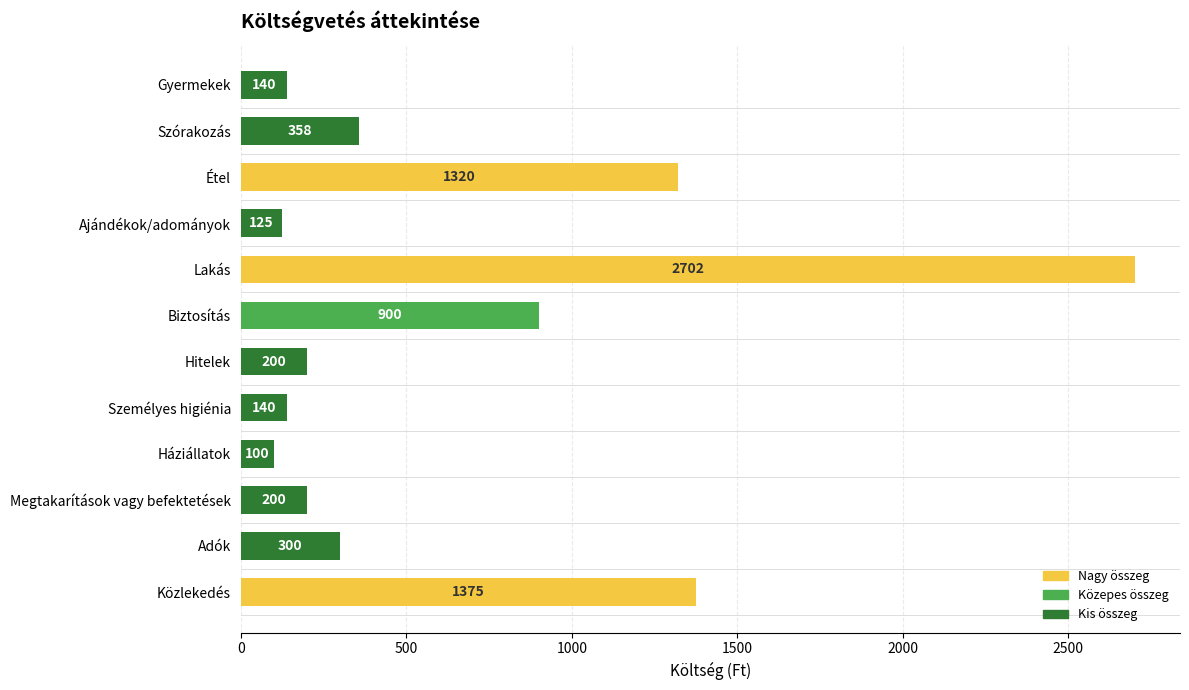

What is the difference between the maximum and minimum values?

2602